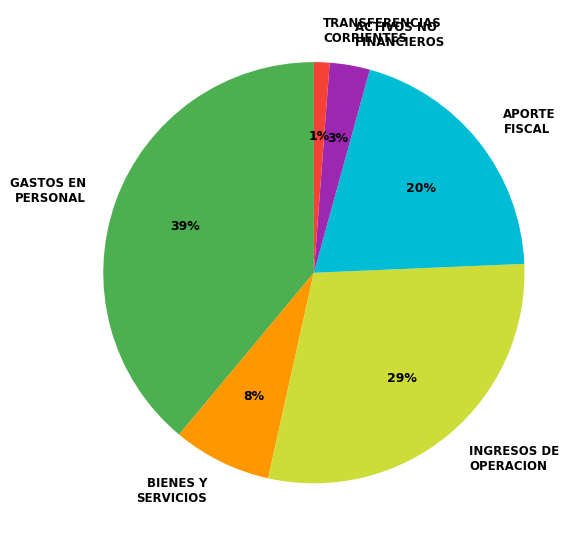

To the nearest percent, what is the combined percentage of GASTOS EN PERSONAL and INGRESOS DE OPERACION?

68%